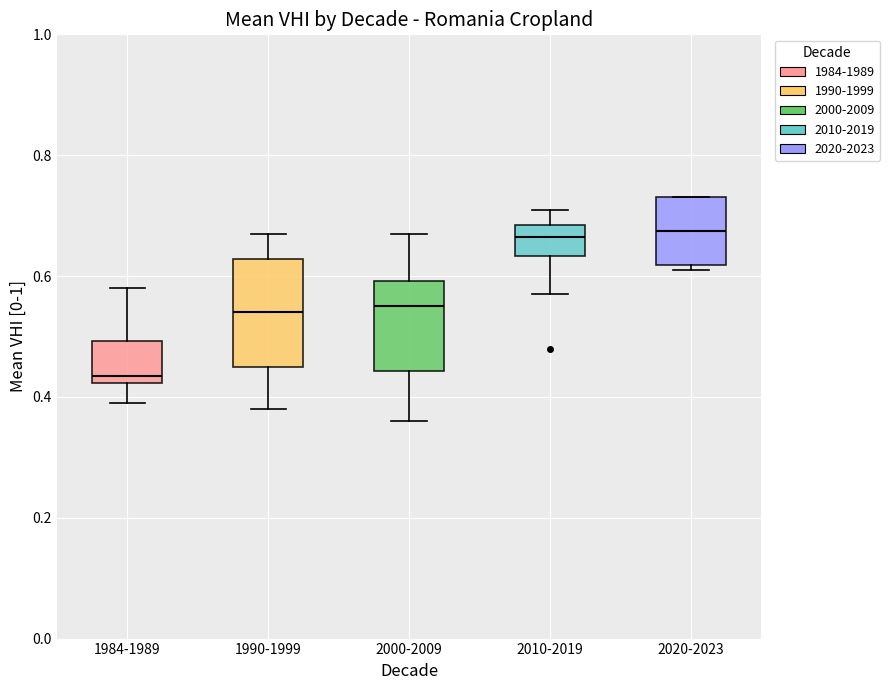

Reading left to right, transcribe this box plot: for each box, give where its median line is, the range the box spans, and where its two whiskers end, as read against the y-axis. The values are not printed on the chart, so give them approximately, as read against the axis.

1984-1989: median 0.44, box 0.42 to 0.50, whiskers 0.40 to 0.58
1990-1999: median 0.54, box 0.46 to 0.62, whiskers 0.38 to 0.68
2000-2009: median 0.56, box 0.44 to 0.60, whiskers 0.36 to 0.68
2010-2019: median 0.66, box 0.64 to 0.68, whiskers 0.58 to 0.72
2020-2023: median 0.68, box 0.62 to 0.74, whiskers 0.62 (just below the box's lower edge) to 0.74